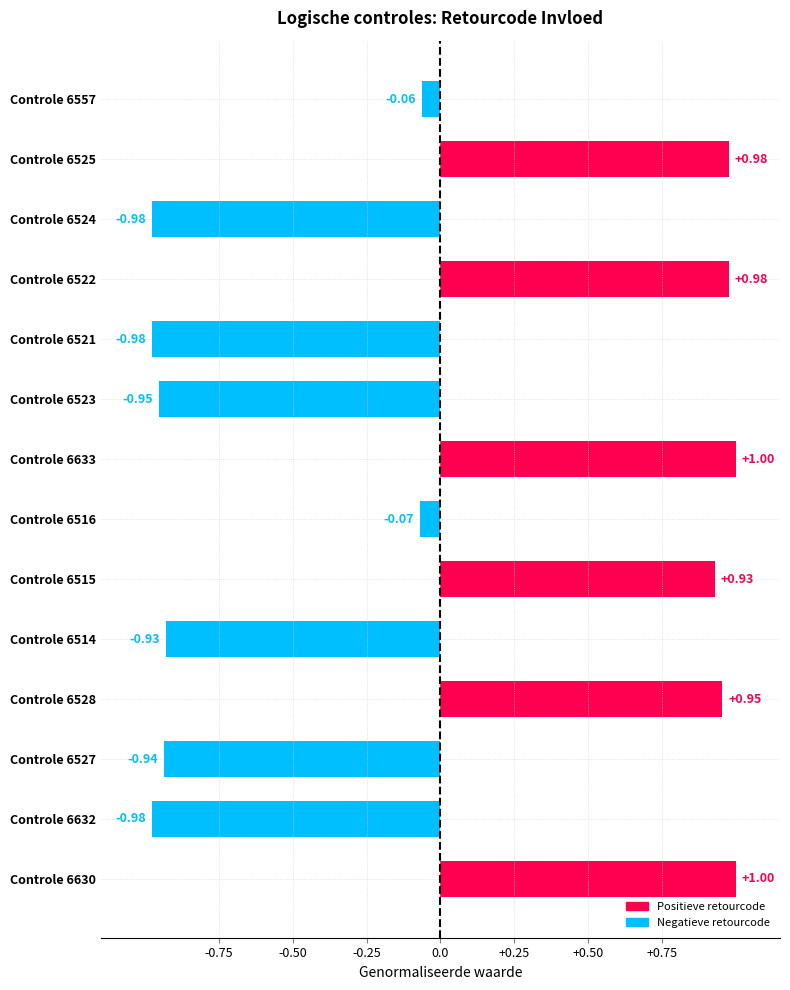

What is the difference between the maximum and minimum values?

2.0